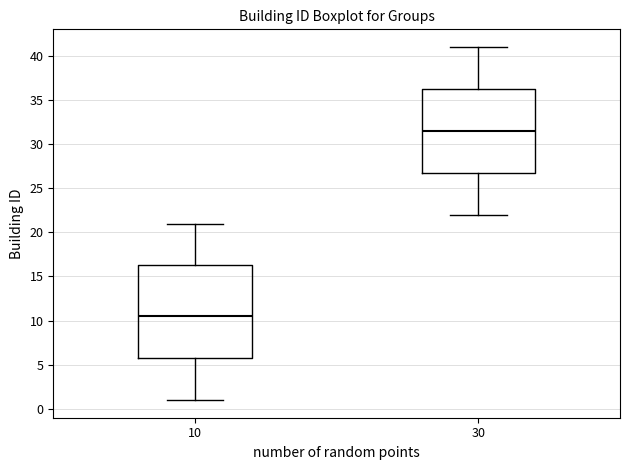

Where does the upper whisker of the box at x = 30 end on the y-axis? The values are not printed on the chart, so give them approximately, as read against the axis.

41.0